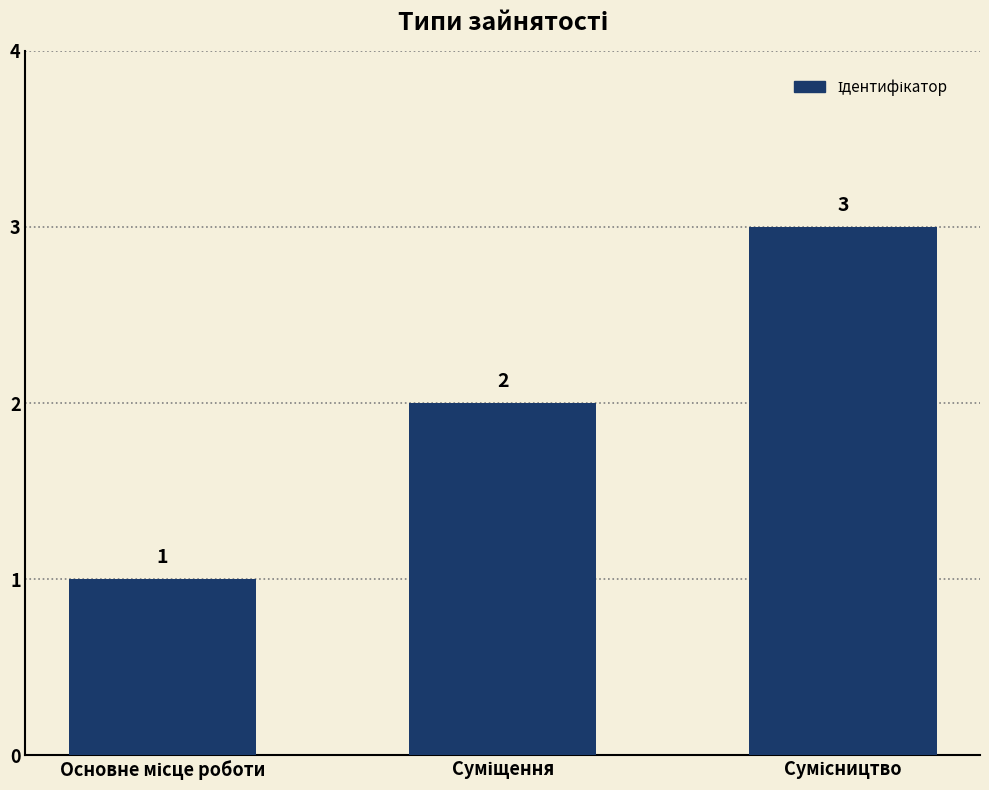

What is the average value?

2